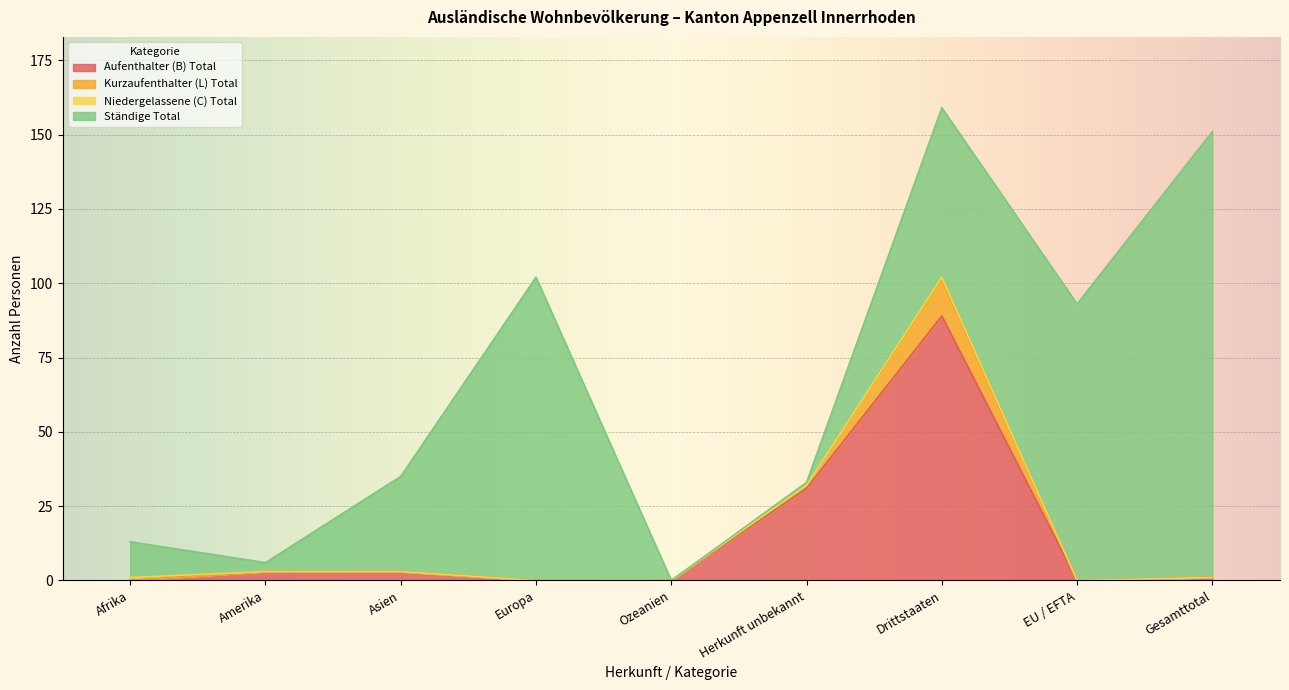

How many lines are shown in the chart?

4